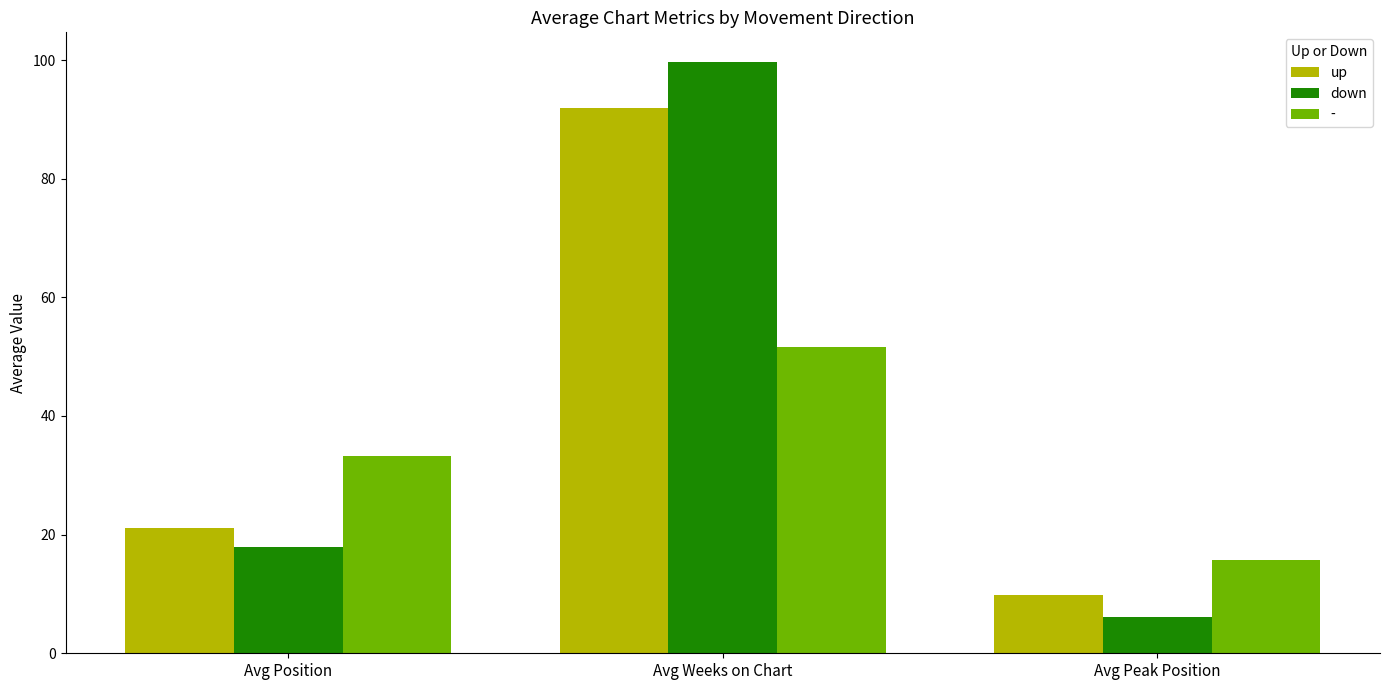

At how many categories does at least one series exceed 77?

1